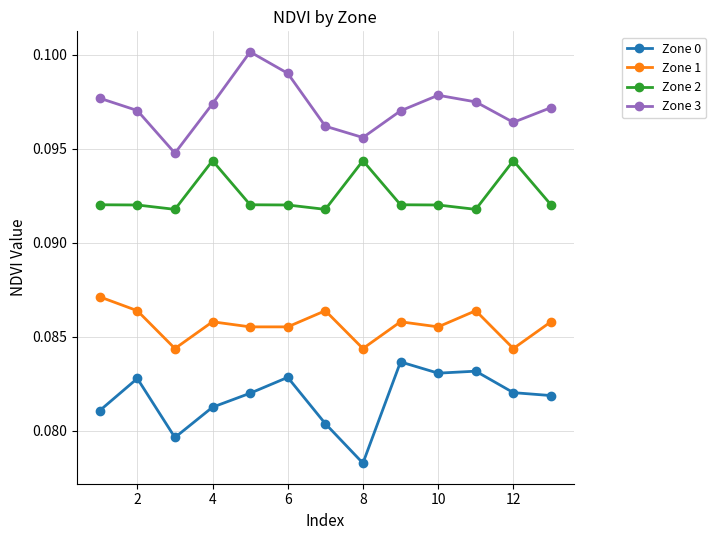

True or false: Zone 0 and Zone 2 intersect in this chart.

False